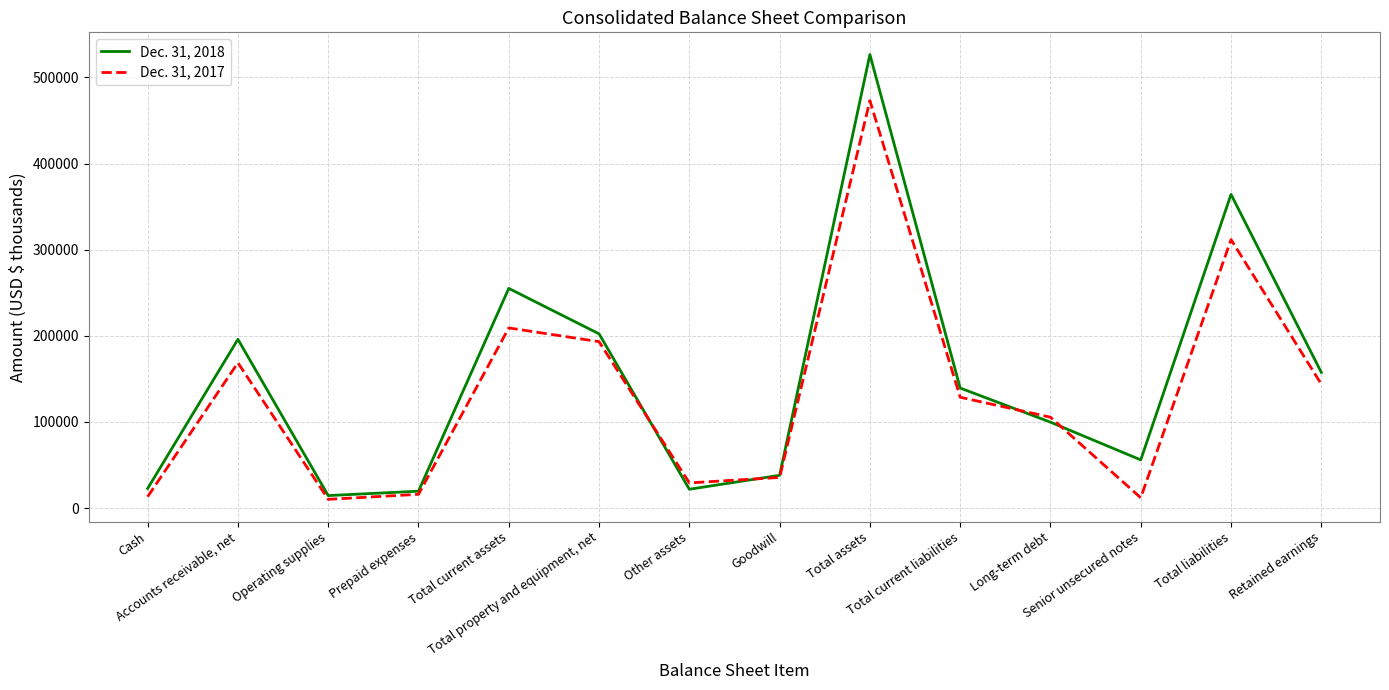

What is the maximum value shown in the chart?

526623